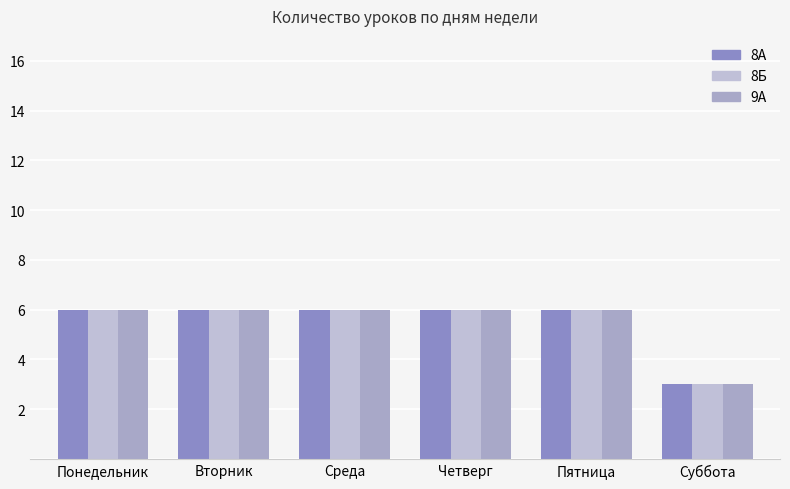

Count the number of categories in the chart.

6